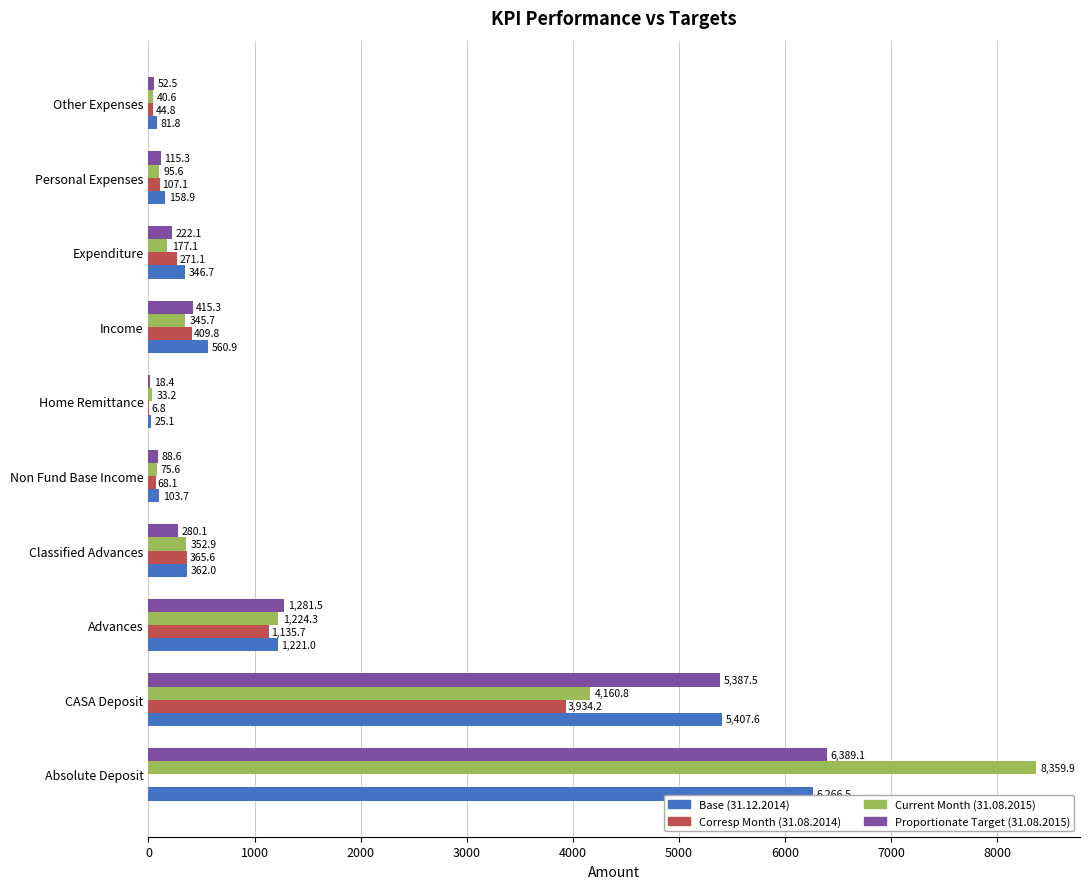

Where is Base (31.12.2014) nearest to the value 3145?

Advances